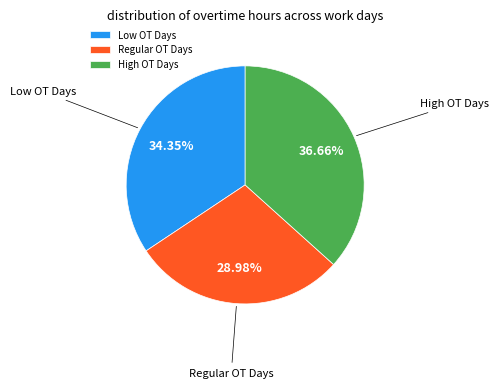

Is there any slice that represents more than half of the pie?

No